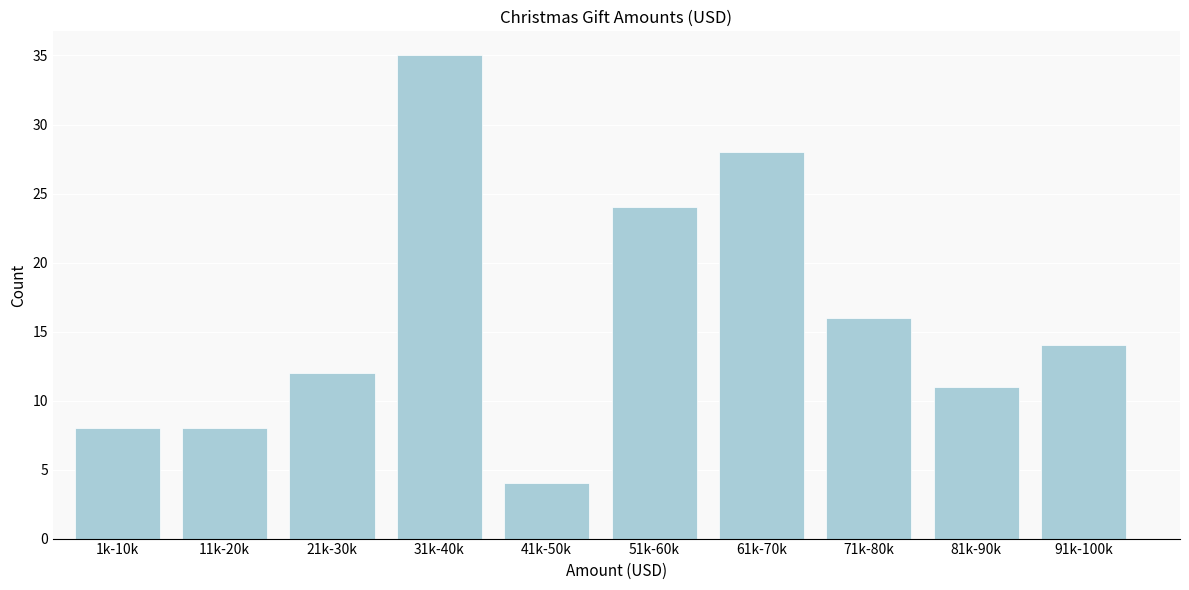

Reading left to right, what are all the values shown in this chart?

1k-10k=8	11k-20k=8	21k-30k=12	31k-40k=35	41k-50k=4	51k-60k=24	61k-70k=28	71k-80k=16	81k-90k=11	91k-100k=14